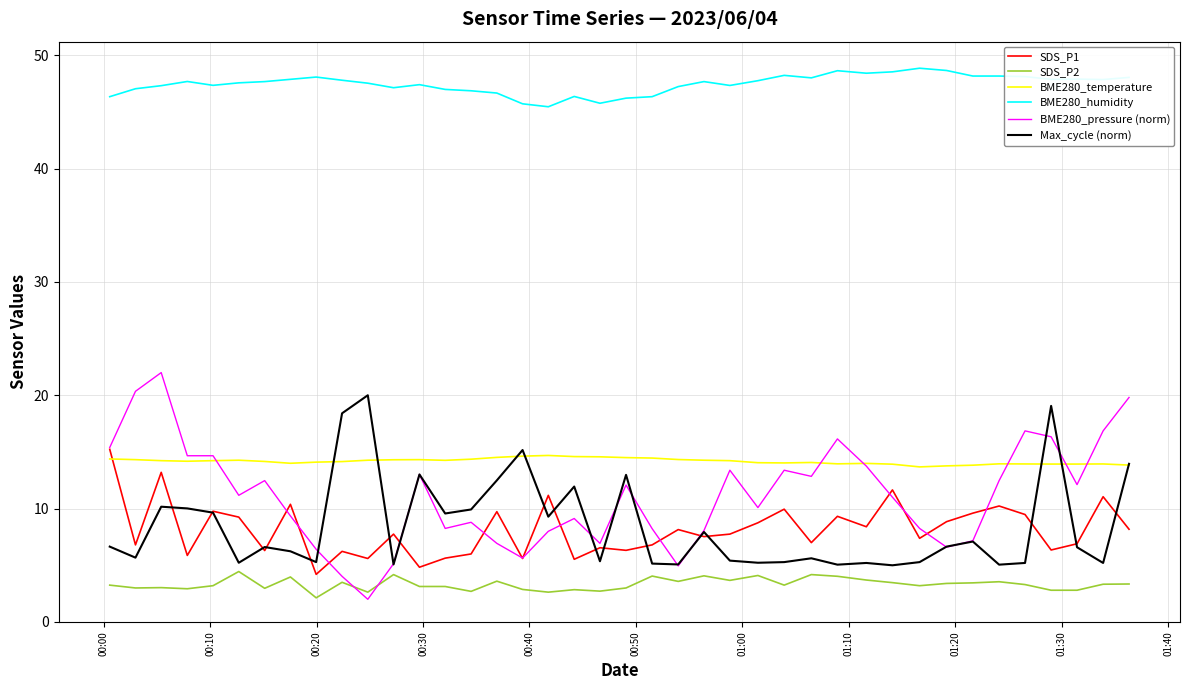

Which series has the widest spread of values?

BME280_pressure (norm)